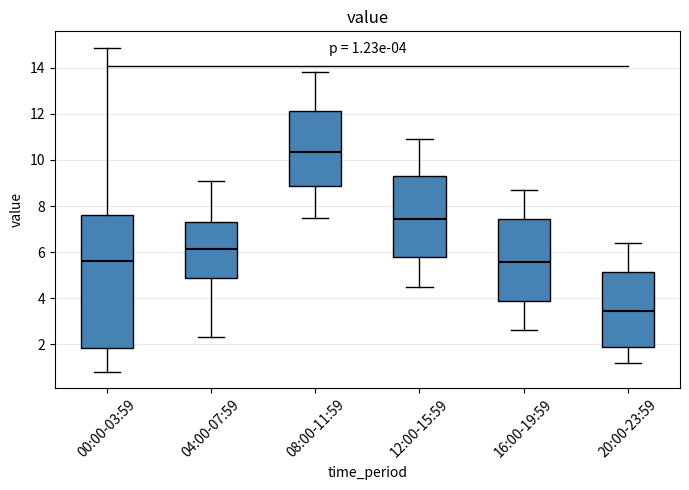

Which box has the lowest median line?

20:00-23:59